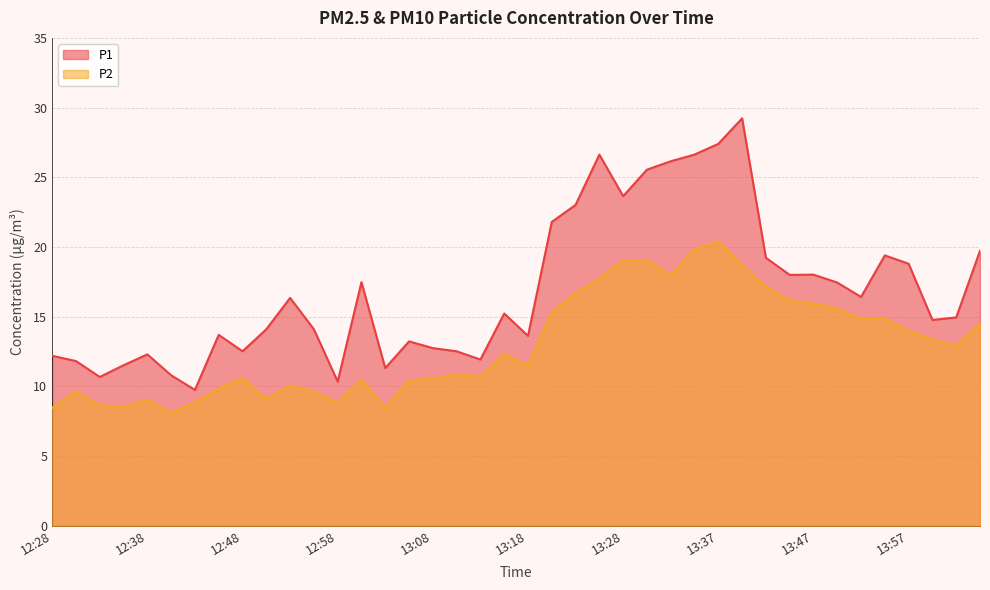

What is the value of the P1 point at the 16th from the left?

13.2